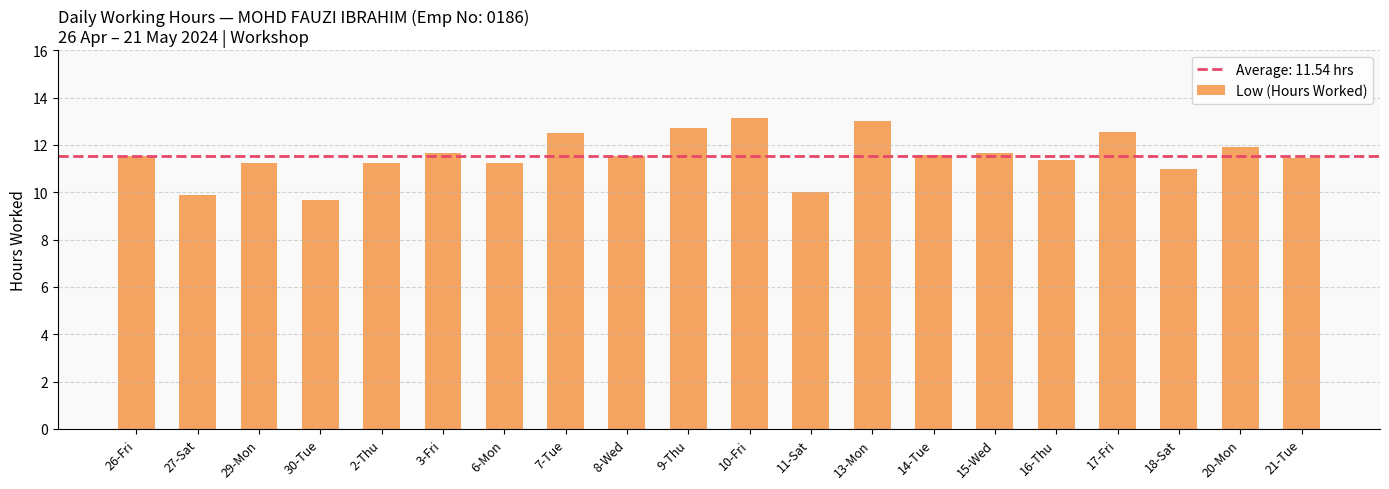

What value does the data have at 8-Wed?

11.5